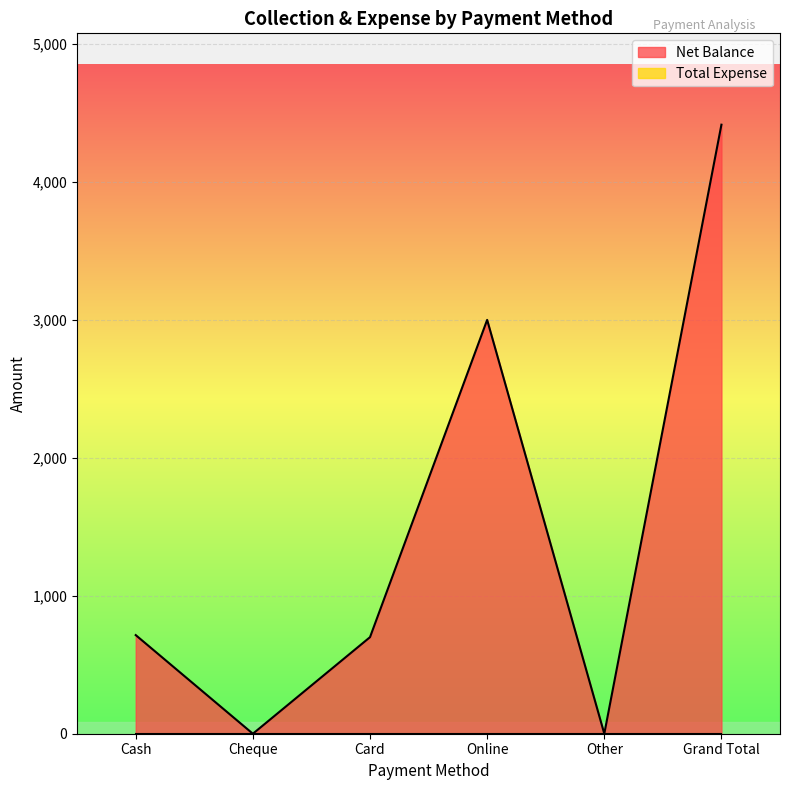

What is the label of the 6th point from the right?

Cash